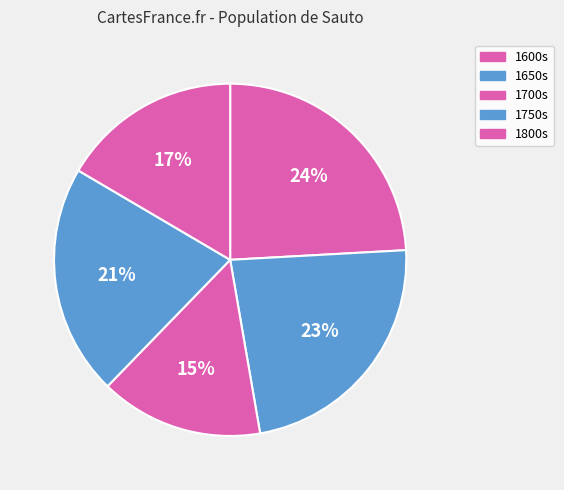

To the nearest percent, what is the combined percentage of 1750s and 1800s?

38%